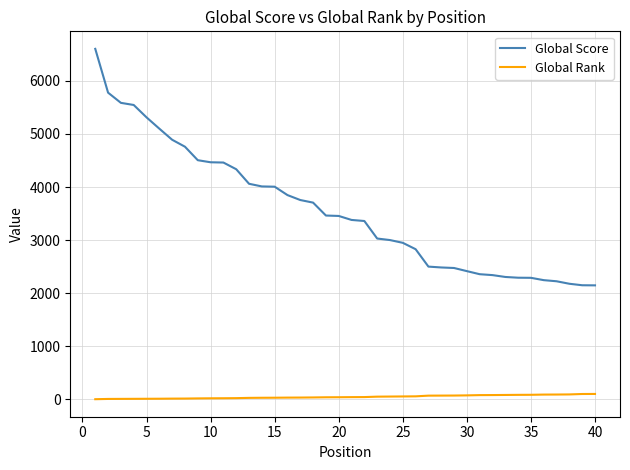

Rank the series by their maximum value, from lowest to highest.

Global Rank, Global Score